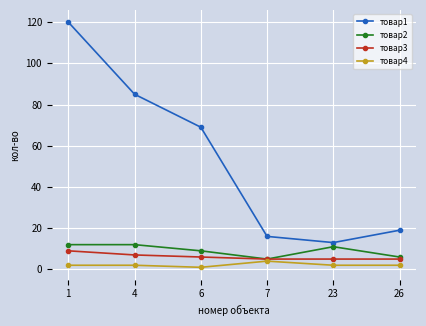

What is the difference between the second highest and second lowest values in the товар3 series?

2